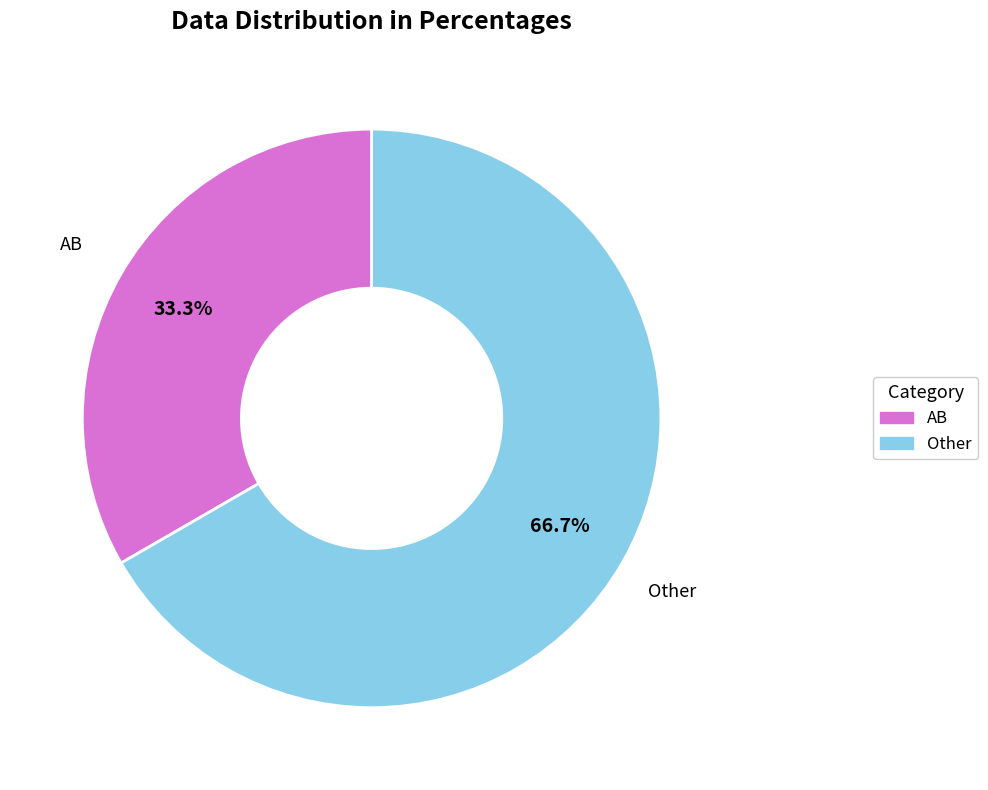

Count the number of slices in the pie.

2